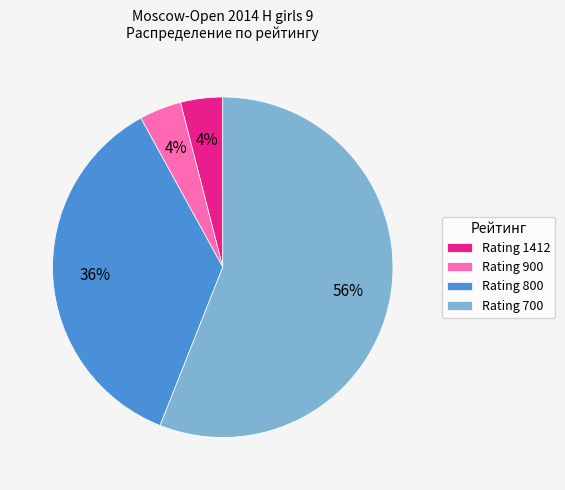

Which category has the biggest portion of the pie?

Rating 700